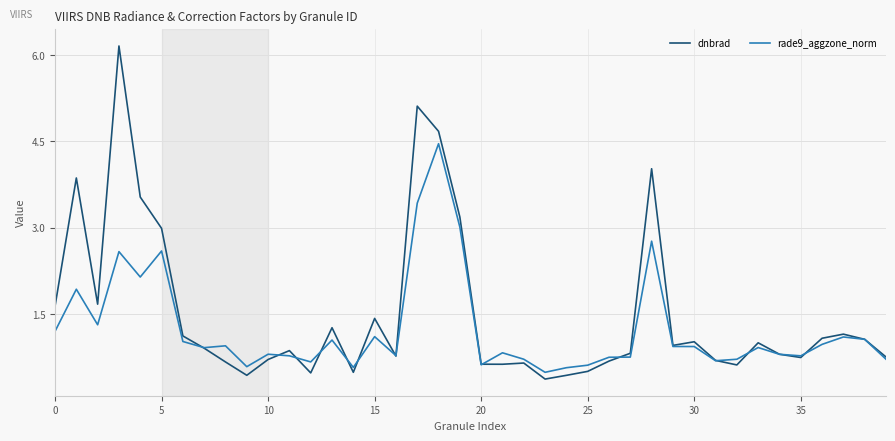

List the series in order of their overall mean, lowest first.

rade9_aggzone_norm, dnbrad